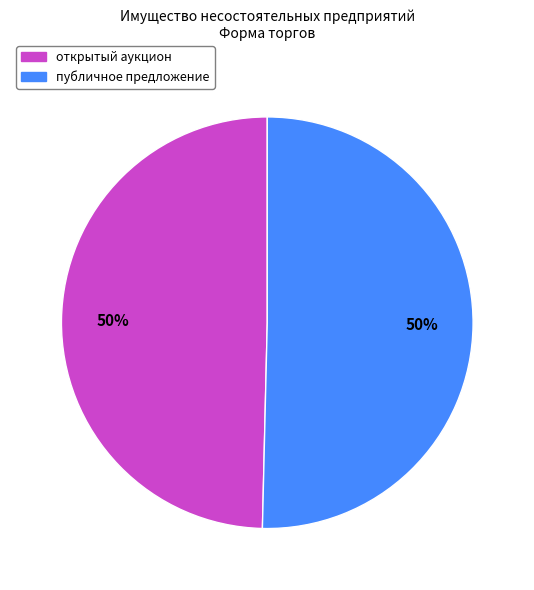

Do открытый аукцион and публичное предложение together represent more than half of the pie?

Yes